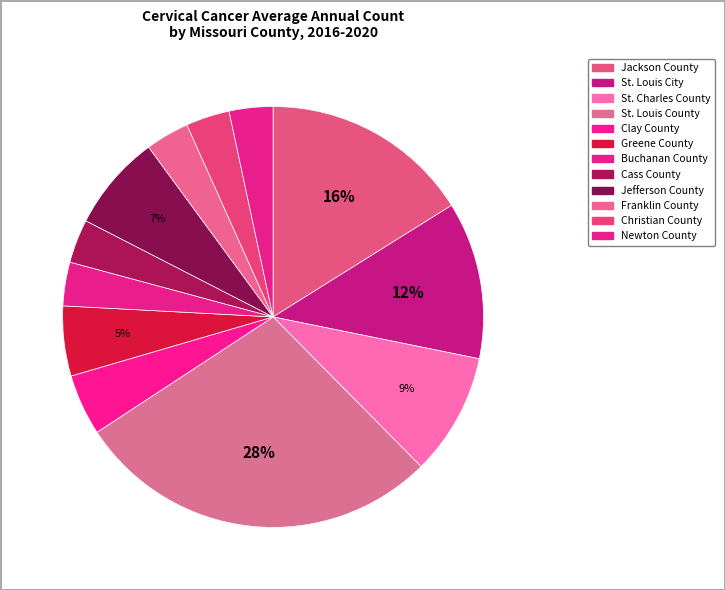

To the nearest percent, what percentage of the pie is Cass County?

3%